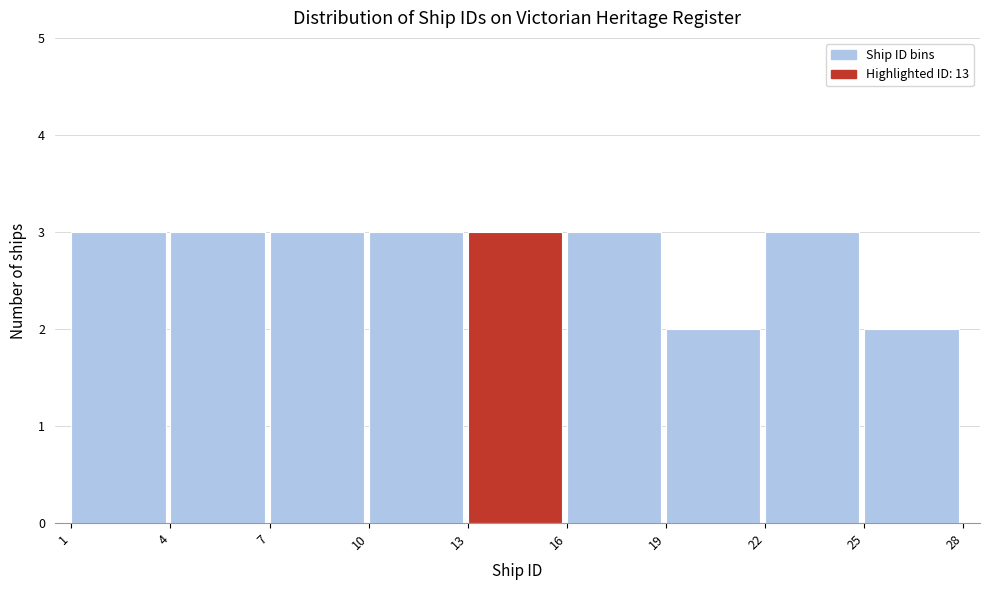

Reading left to right, transcribe this chart: for each bar, give the range it covers on the x-axis and its height. The values are not printed on the chart, so give them approximately, as read against the axis.

1 to 4: 3
4 to 7: 3
7 to 10: 3
10 to 13: 3
13 to 16: 3
16 to 19: 3
19 to 22: 2
22 to 25: 3
25 to 28: 2